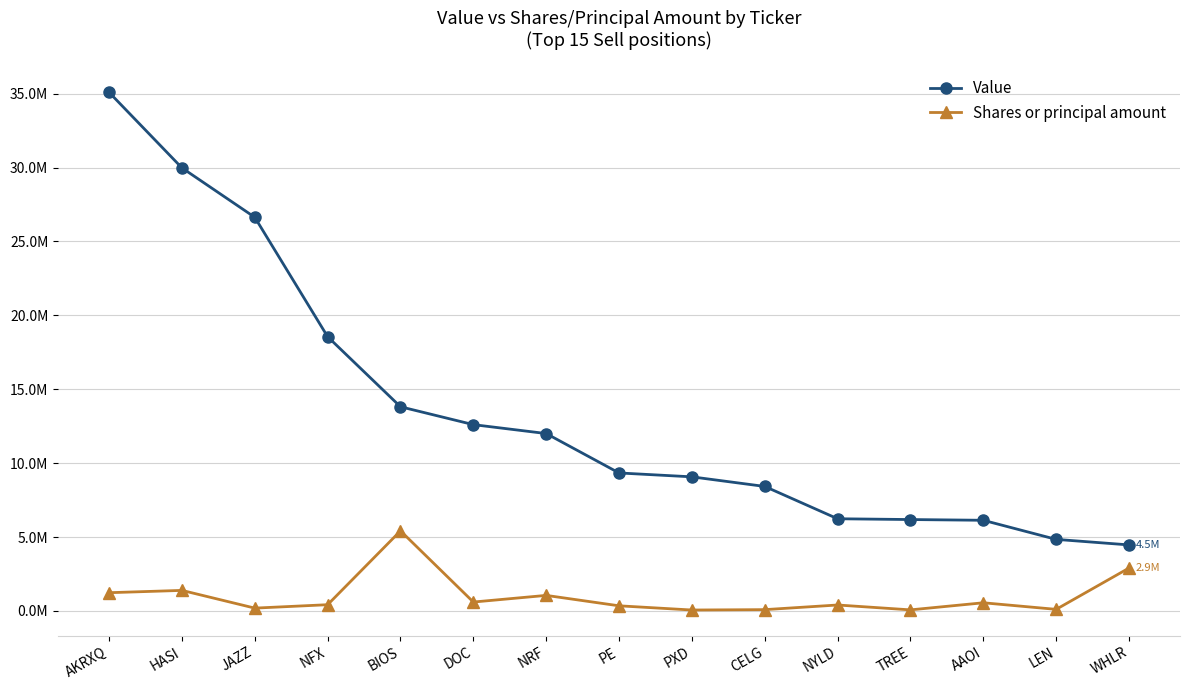

At which label is Shares or principal amount closest to 2738750?

WHLR